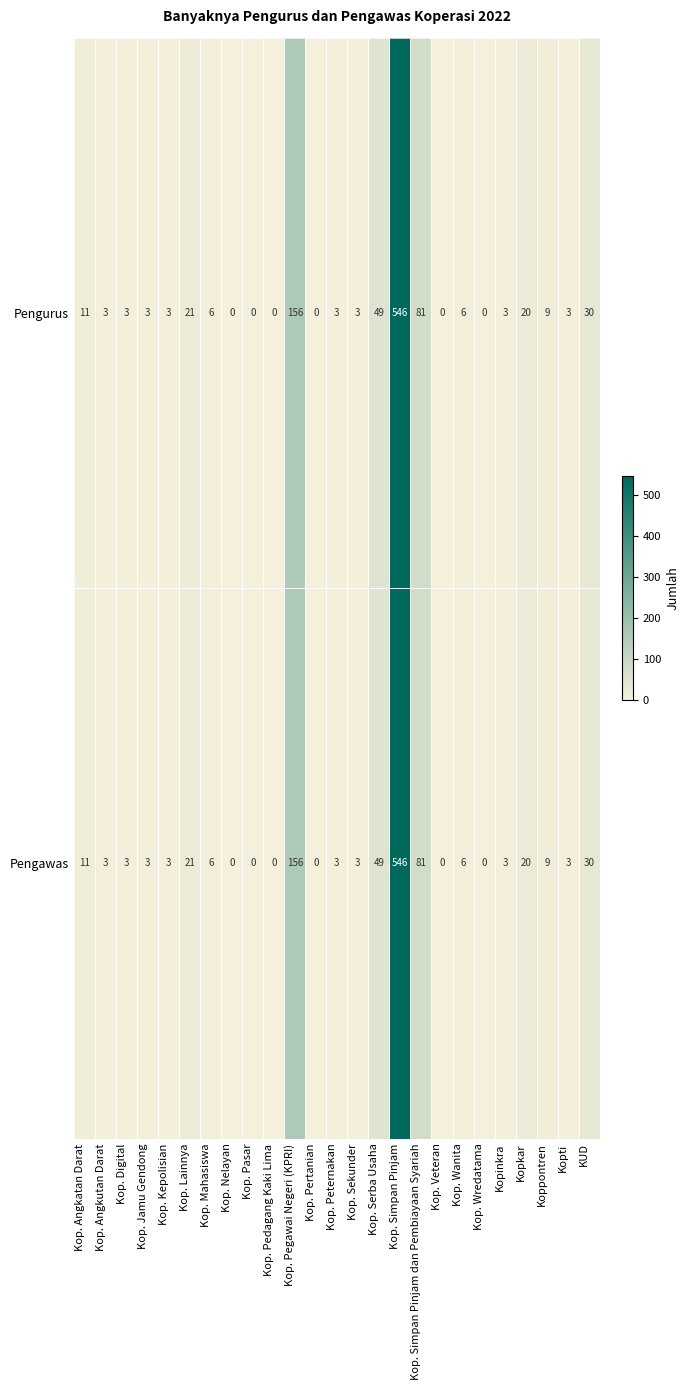

True or false: Pengawas has a value of 177 at Kop. Wredatama.

False